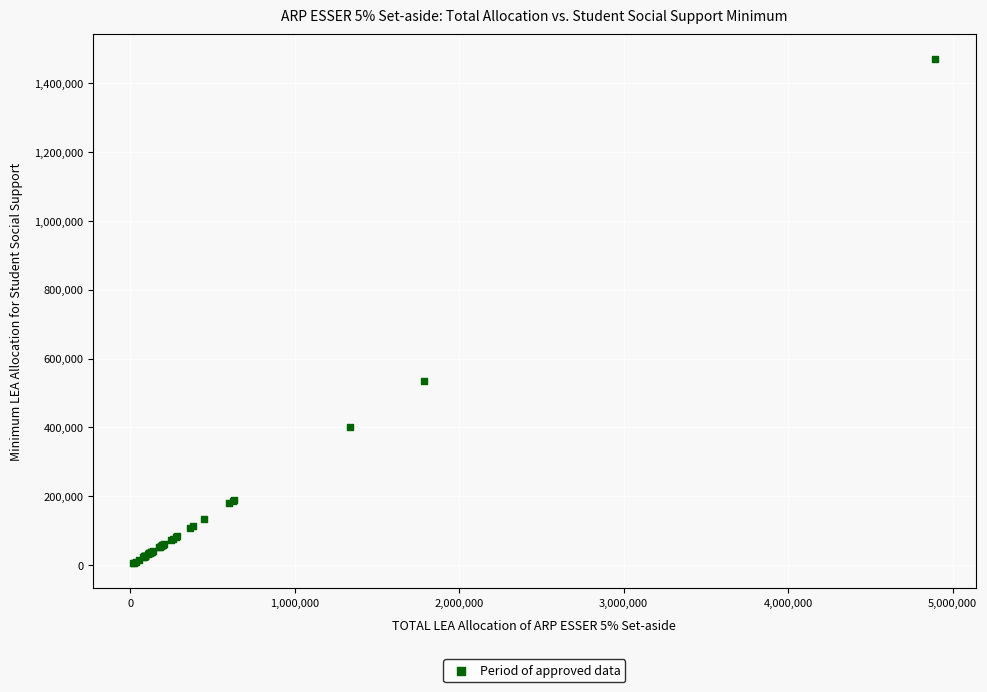

What Y value in the scatter plot is closest to 737160?

535268